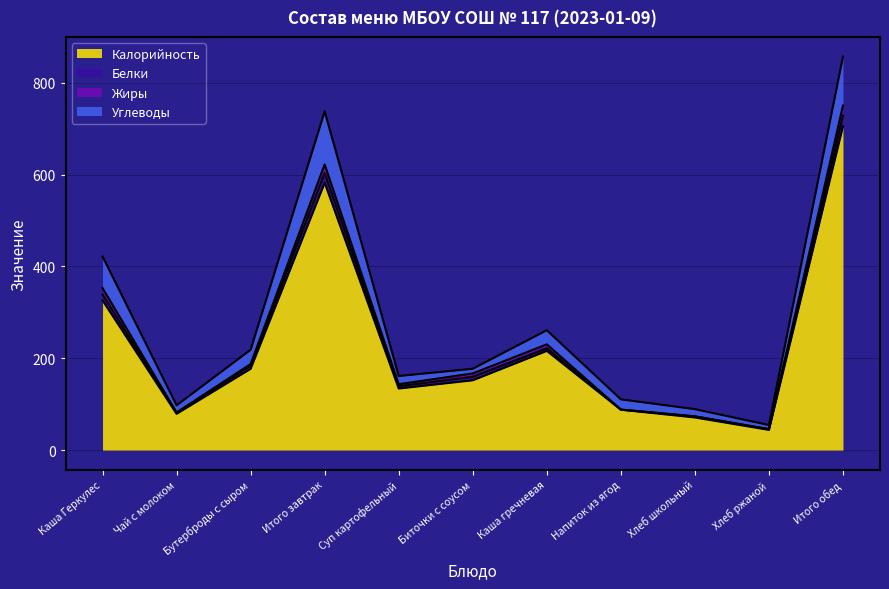

The value of Калорийность at Хлеб ржаной is 44.0. True or false?

True